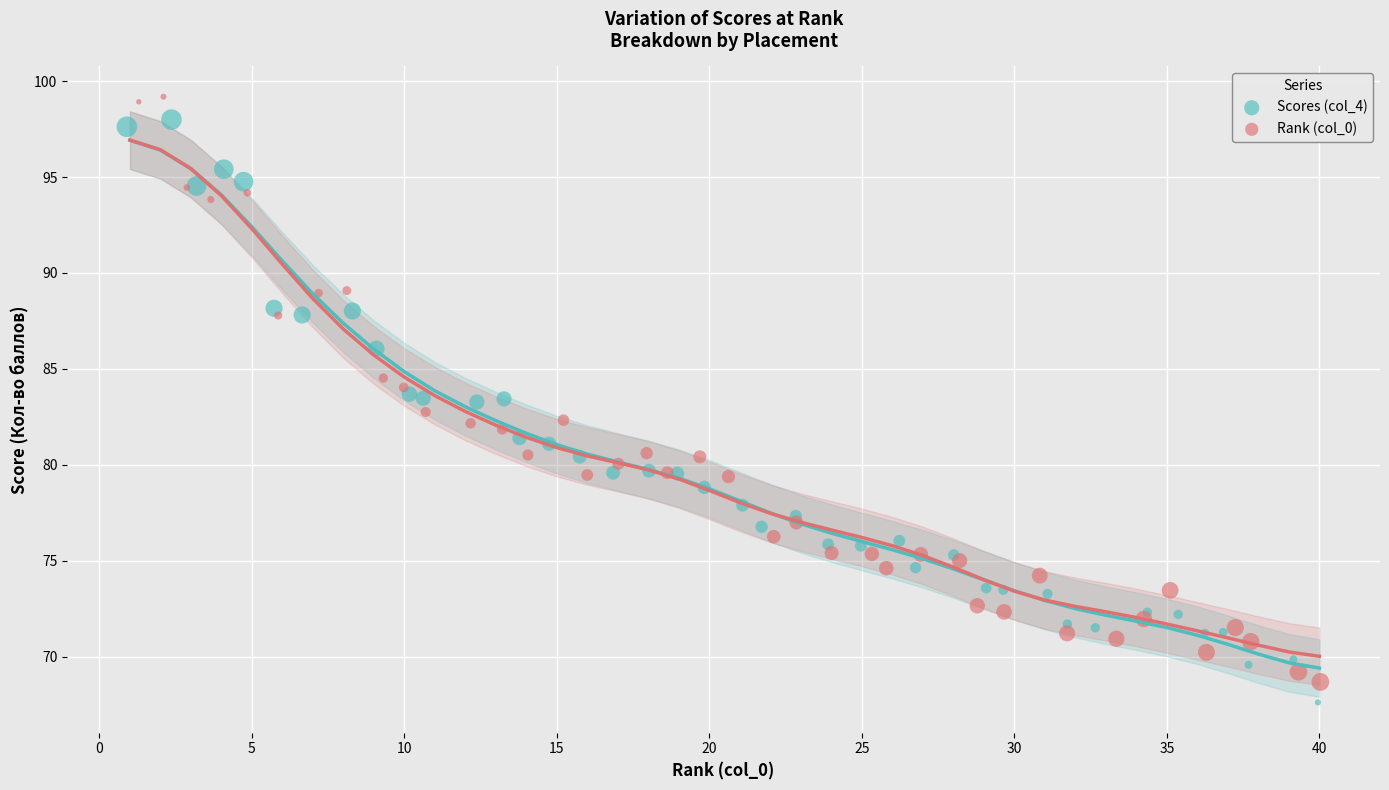

Which series has the widest spread of Y values?

Rank (col_0)